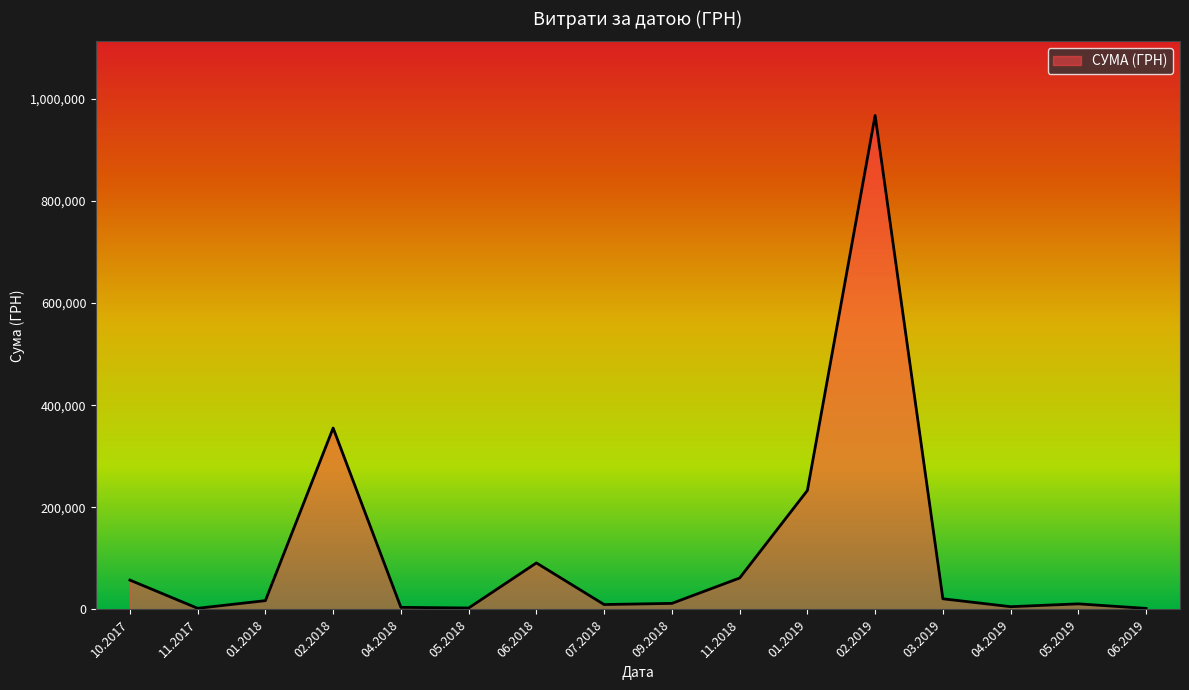

Which has a higher value, 02.2019 or 11.2018?

02.2019